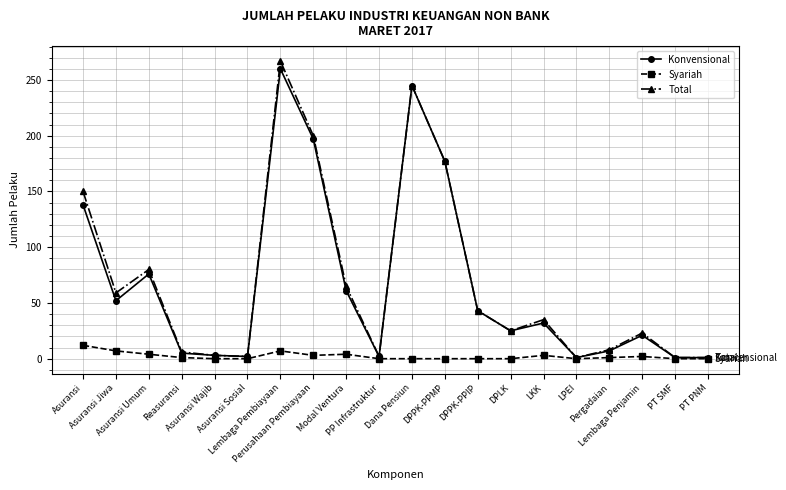

What is the difference between the Konvensional values at DPPK-PPIP and Dana Pensiun?

202